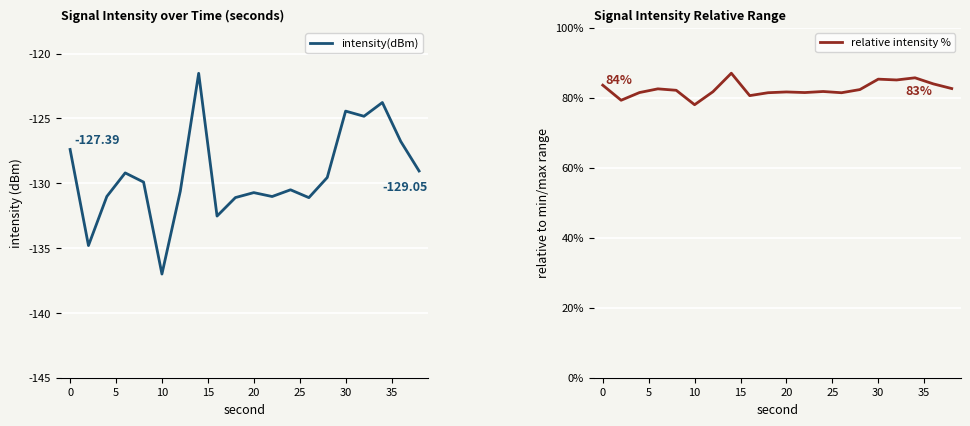

The intensity(dBm) series shows -93.0 at 0. True or false?

False